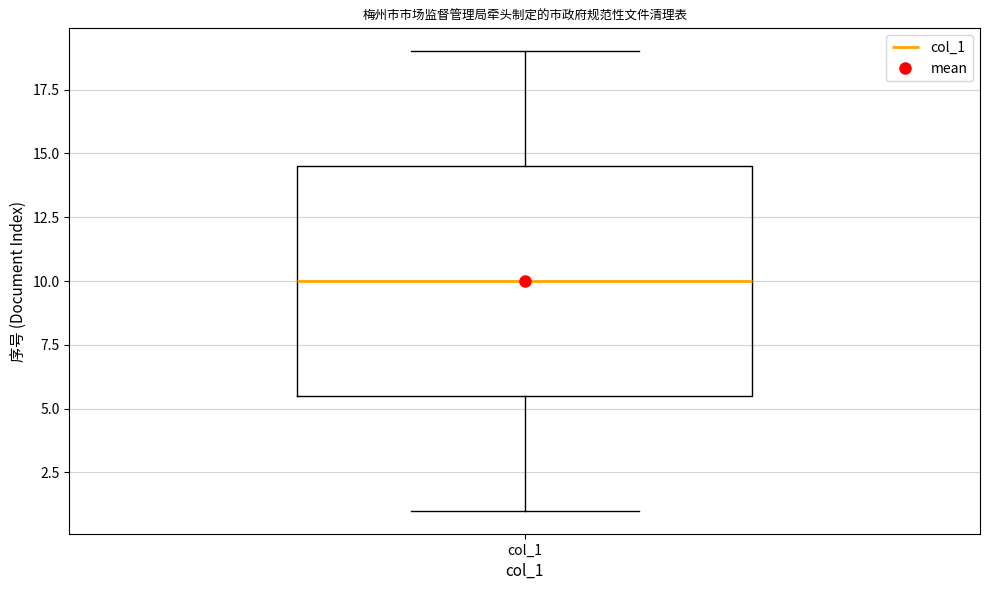

Where does the lower whisker of the box for col_1 end on the y-axis? The values are not printed on the chart, so give them approximately, as read against the axis.

1.0